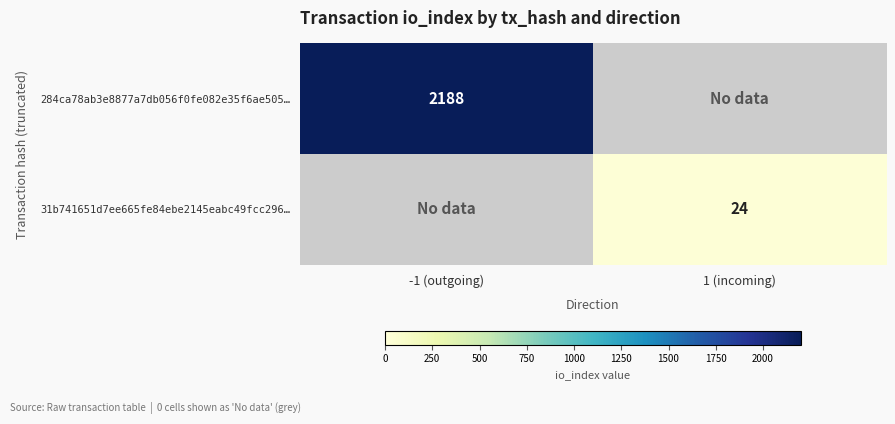

The value of 284ca78ab3e8877a7db056f0fe082e35f6ae505… at -1 (outgoing) is 2188. True or false?

True